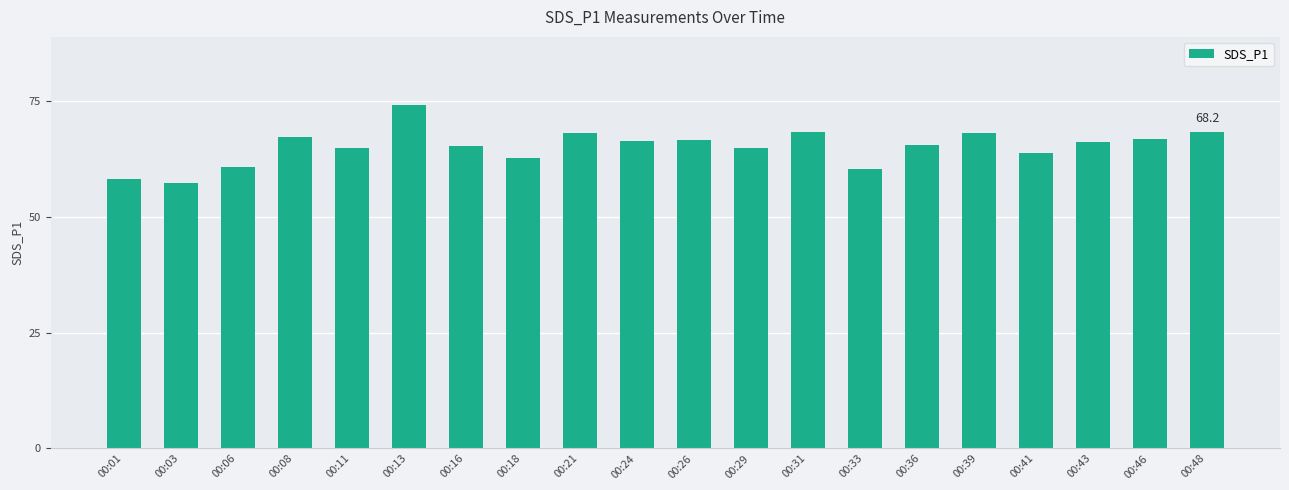

What is the average value?

65.1